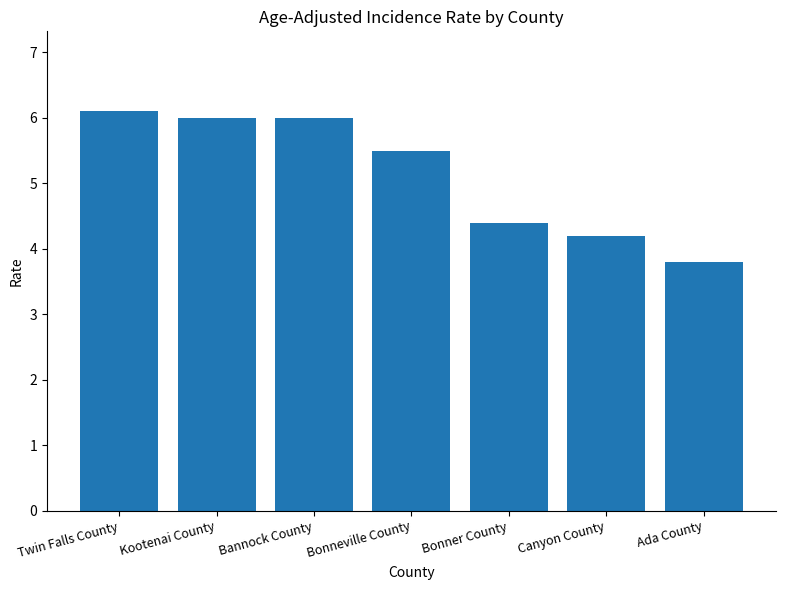

What is the sum of the values at Canyon County and Bonner County?

8.6